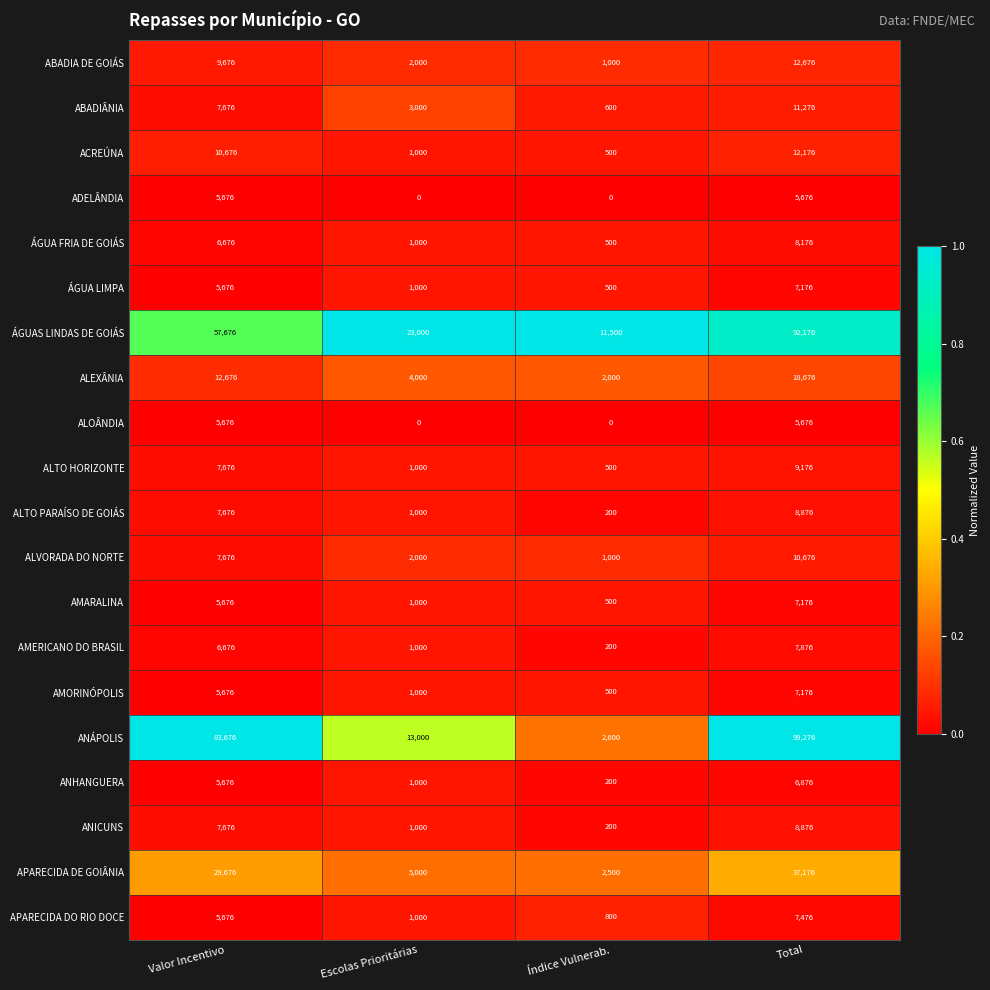

The value of ABADIA DE GOIÁS at Valor Incentivo is 12813. True or false?

False